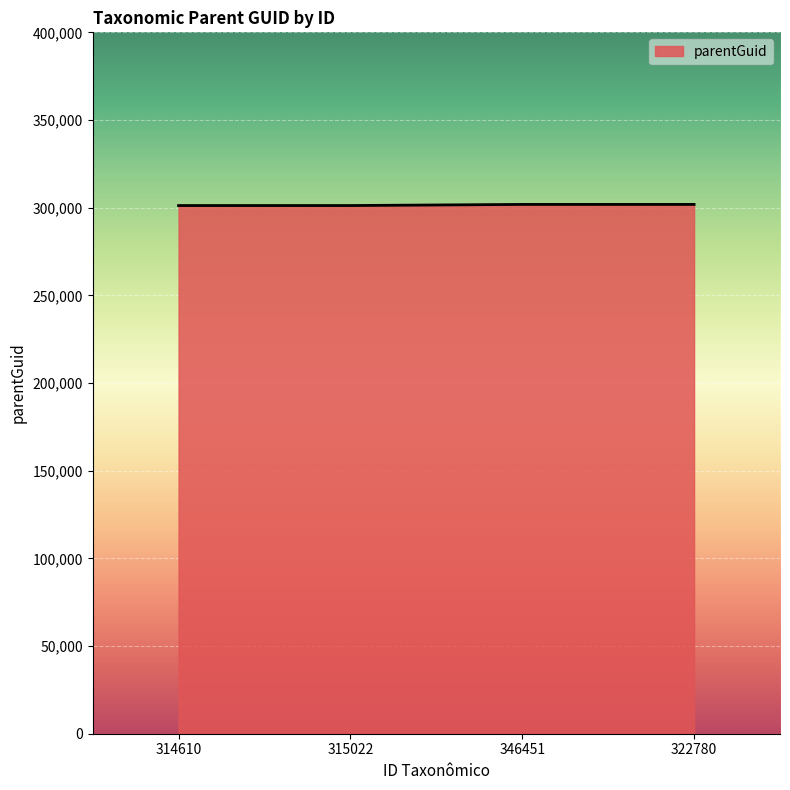

What is the difference between the maximum and minimum values?

641